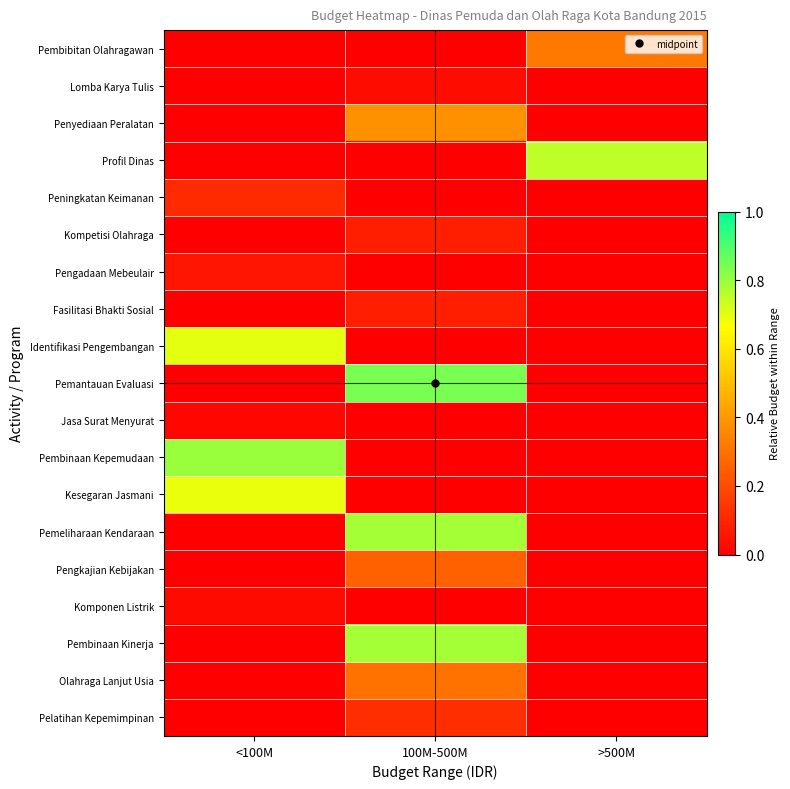

What is the difference between the highest and lowest values at >500M?

0.8